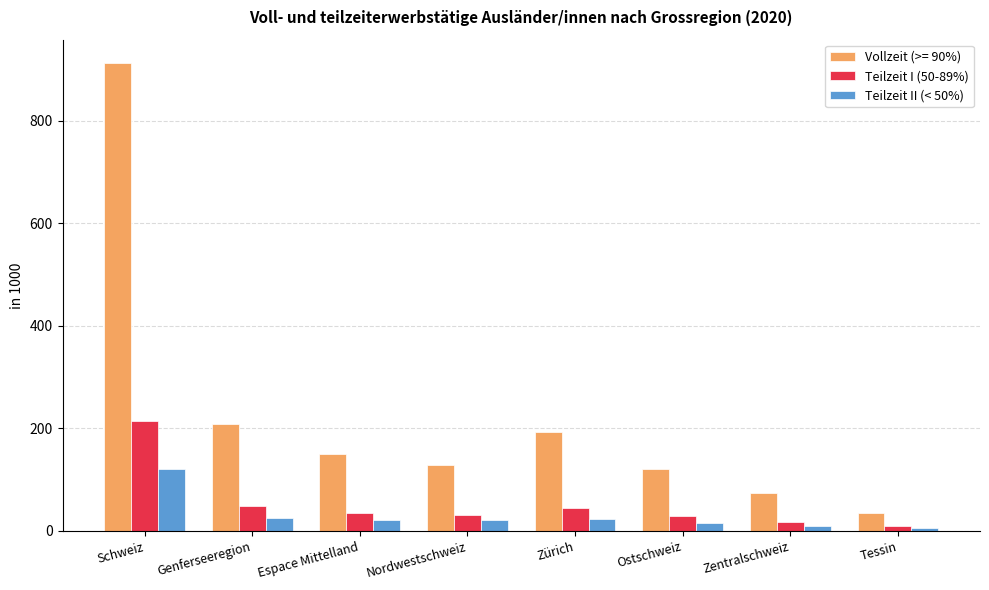

At which label does Teilzeit I (50-89%) first exceed 35?

Schweiz